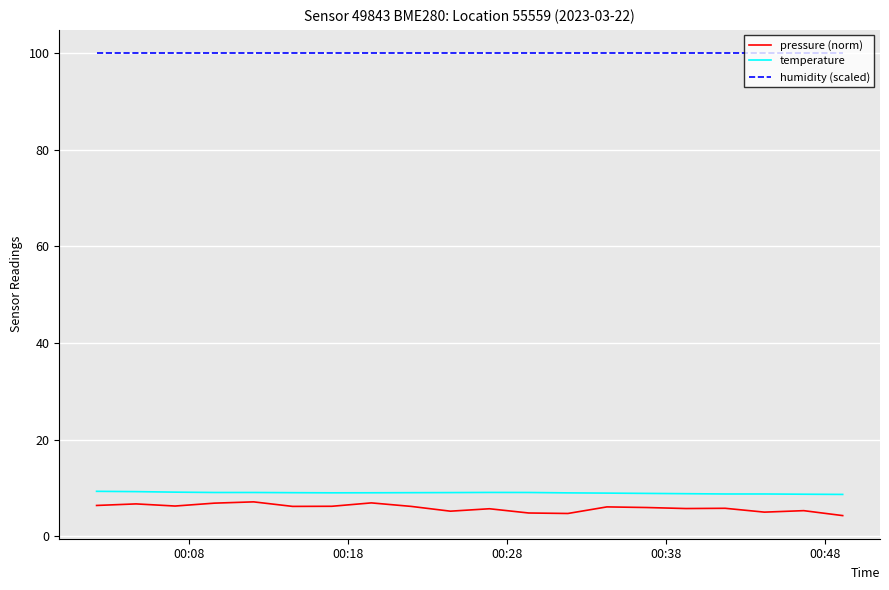

Does the chart display data point markers on the line(s)?

No